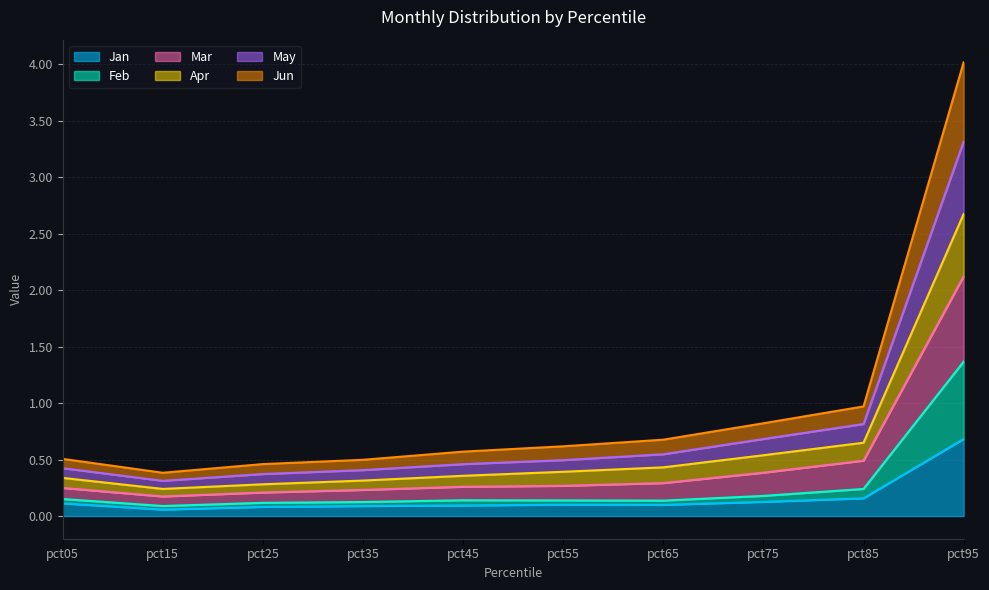

At which category is the sum across all series the highest?

pct95